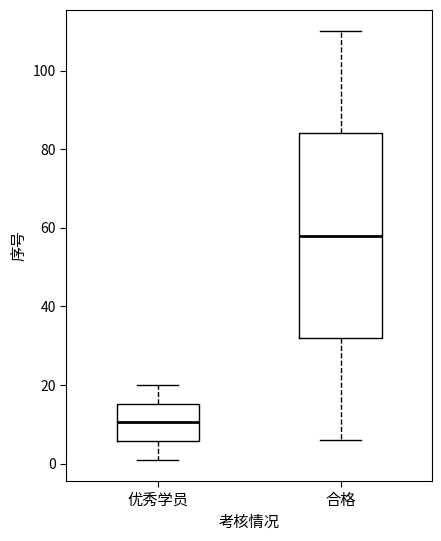

Where does the lower whisker of the box for 合格 end on the y-axis? The values are not printed on the chart, so give them approximately, as read against the axis.

6